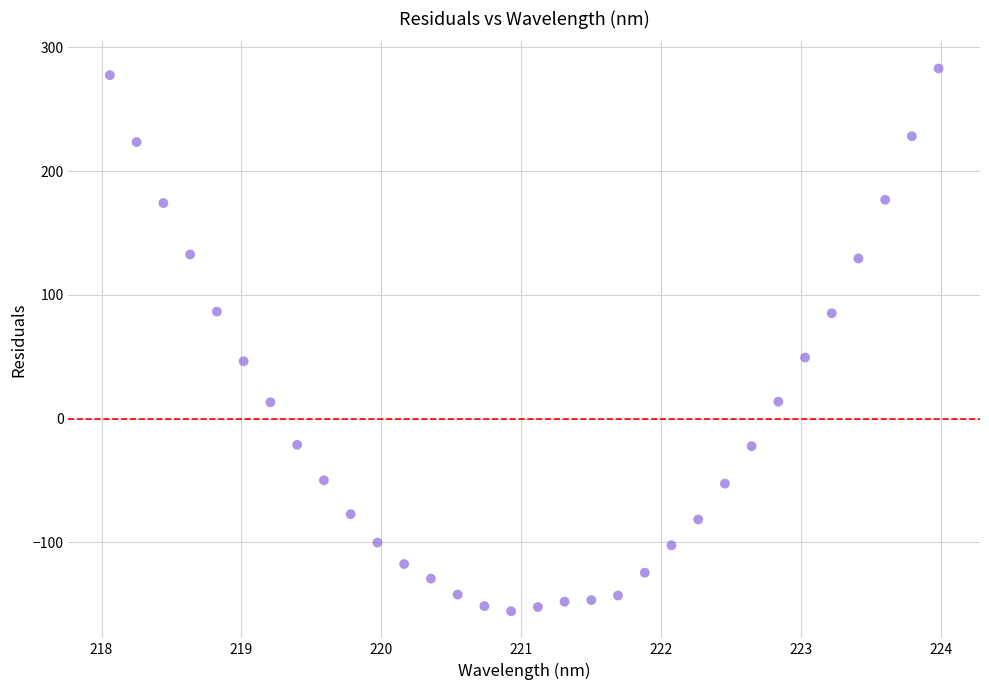

What is the range of X values (max minus min)?

5.9